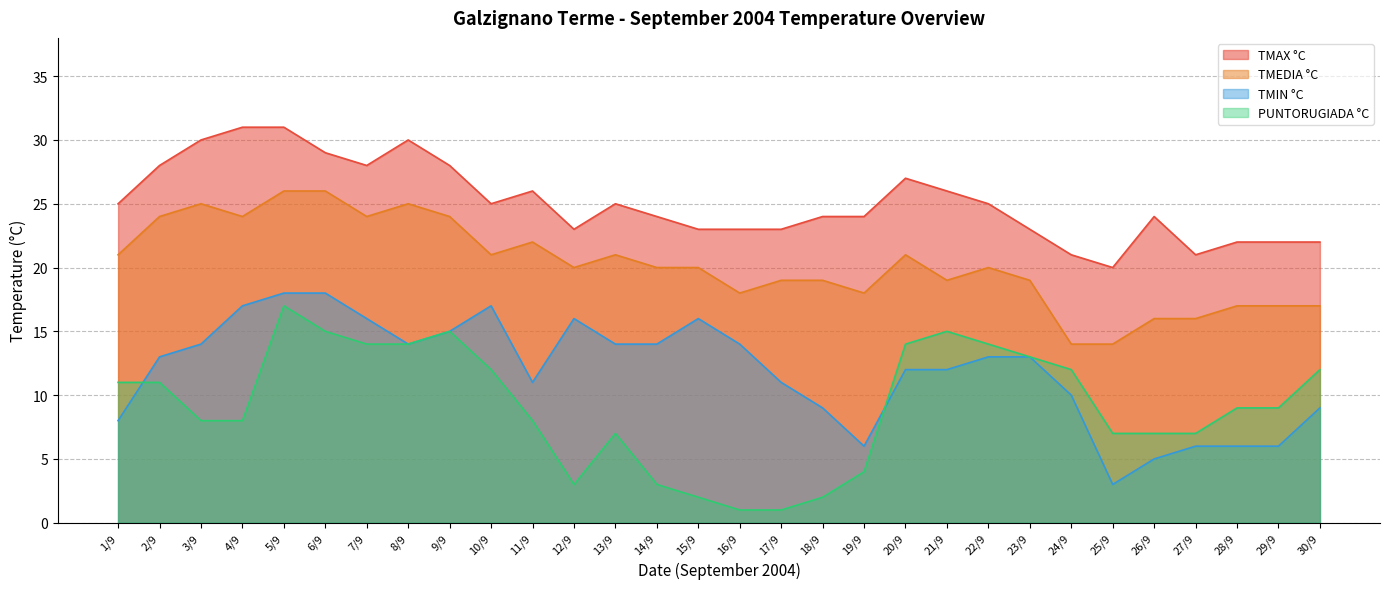

Reading left to right, transcribe all the data shown in this chart.

TMAX °C: 1/9=25	2/9=28	3/9=30	4/9=31	5/9=31	6/9=29	7/9=28	8/9=30	9/9=28	10/9=25	11/9=26	12/9=23	13/9=25	14/9=24	15/9=23	16/9=23	17/9=23	18/9=24	19/9=24	20/9=27	21/9=26	22/9=25	23/9=23	24/9=21	25/9=20	26/9=24	27/9=21	28/9=22	29/9=22	30/9=22
TMEDIA °C: 1/9=21	2/9=24	3/9=25	4/9=24	5/9=26	6/9=26	7/9=24	8/9=25	9/9=24	10/9=21	11/9=22	12/9=20	13/9=21	14/9=20	15/9=20	16/9=18	17/9=19	18/9=19	19/9=18	20/9=21	21/9=19	22/9=20	23/9=19	24/9=14	25/9=14	26/9=16	27/9=16	28/9=17	29/9=17	30/9=17
TMIN °C: 1/9=8	2/9=13	3/9=14	4/9=17	5/9=18	6/9=18	7/9=16	8/9=14	9/9=15	10/9=17	11/9=11	12/9=16	13/9=14	14/9=14	15/9=16	16/9=14	17/9=11	18/9=9	19/9=6	20/9=12	21/9=12	22/9=13	23/9=13	24/9=10	25/9=3	26/9=5	27/9=6	28/9=6	29/9=6	30/9=9
PUNTORUGIADA °C: 1/9=11	2/9=11	3/9=8	4/9=8	5/9=17	6/9=15	7/9=14	8/9=14	9/9=15	10/9=12	11/9=8	12/9=3	13/9=7	14/9=3	15/9=2	16/9=1	17/9=1	18/9=2	19/9=4	20/9=14	21/9=15	22/9=14	23/9=13	24/9=12	25/9=7	26/9=7	27/9=7	28/9=9	29/9=9	30/9=12